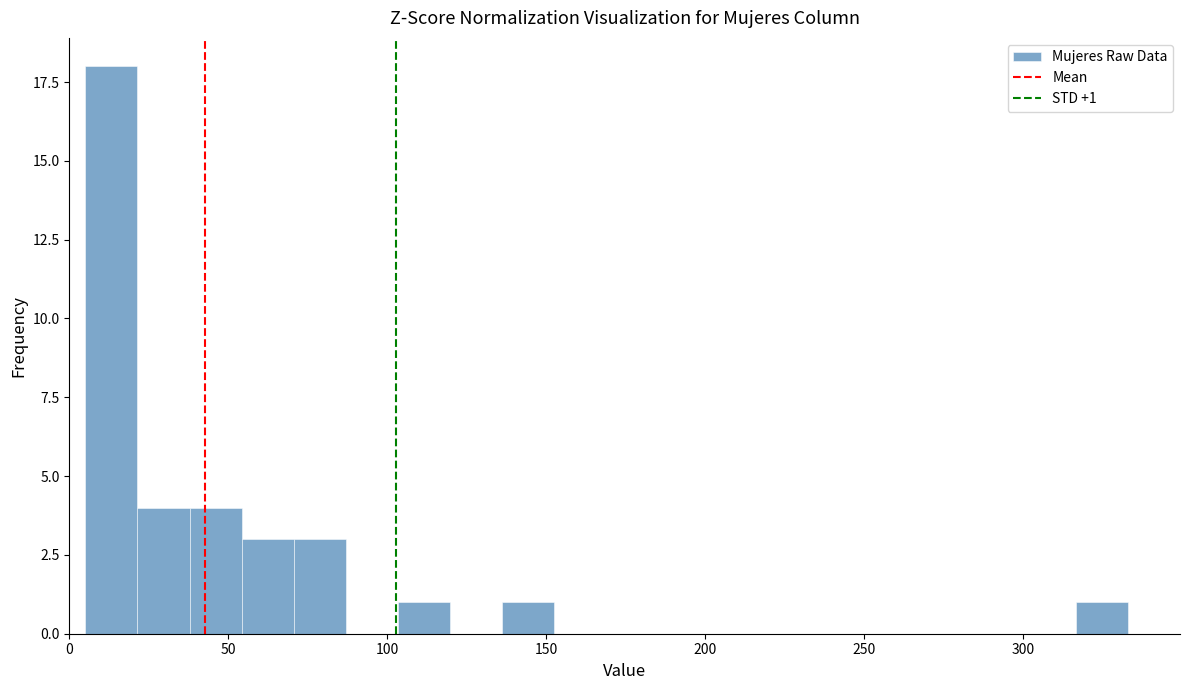

Around what value on the x-axis is the tallest bar? Give the approximate position of its centre, as read against the axis.

15